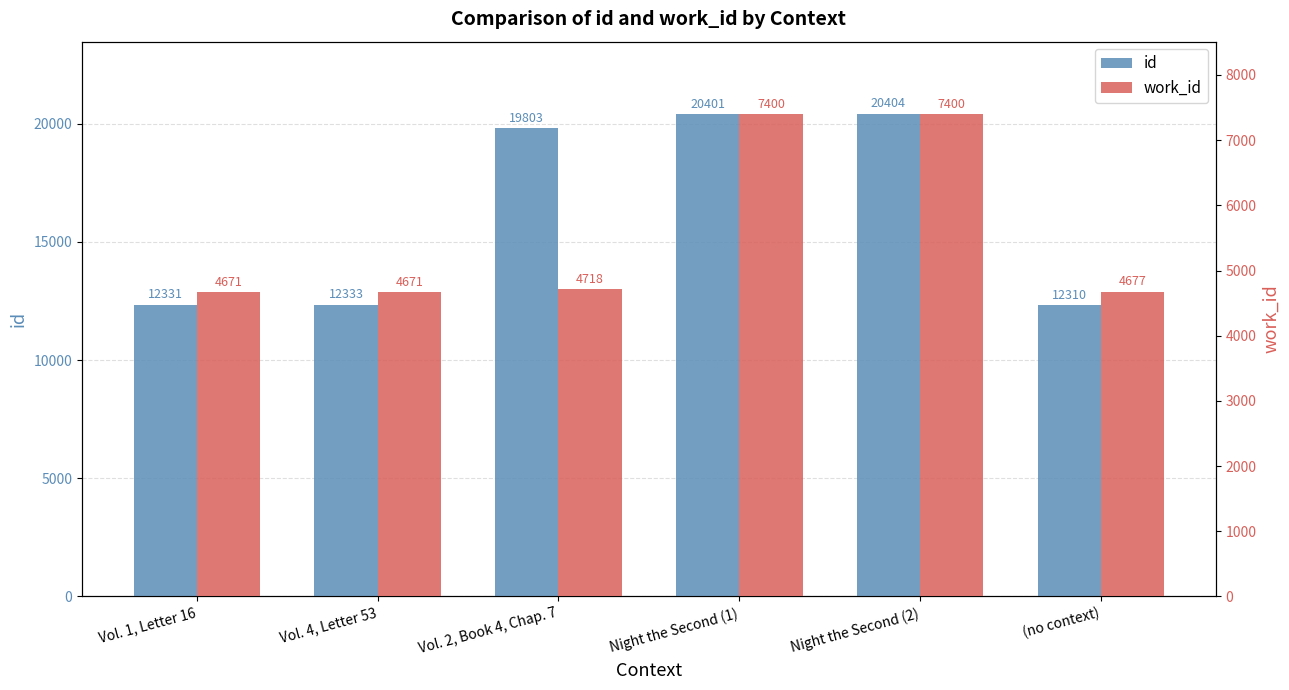

The value of work_id at (no context) is 7471. True or false?

False